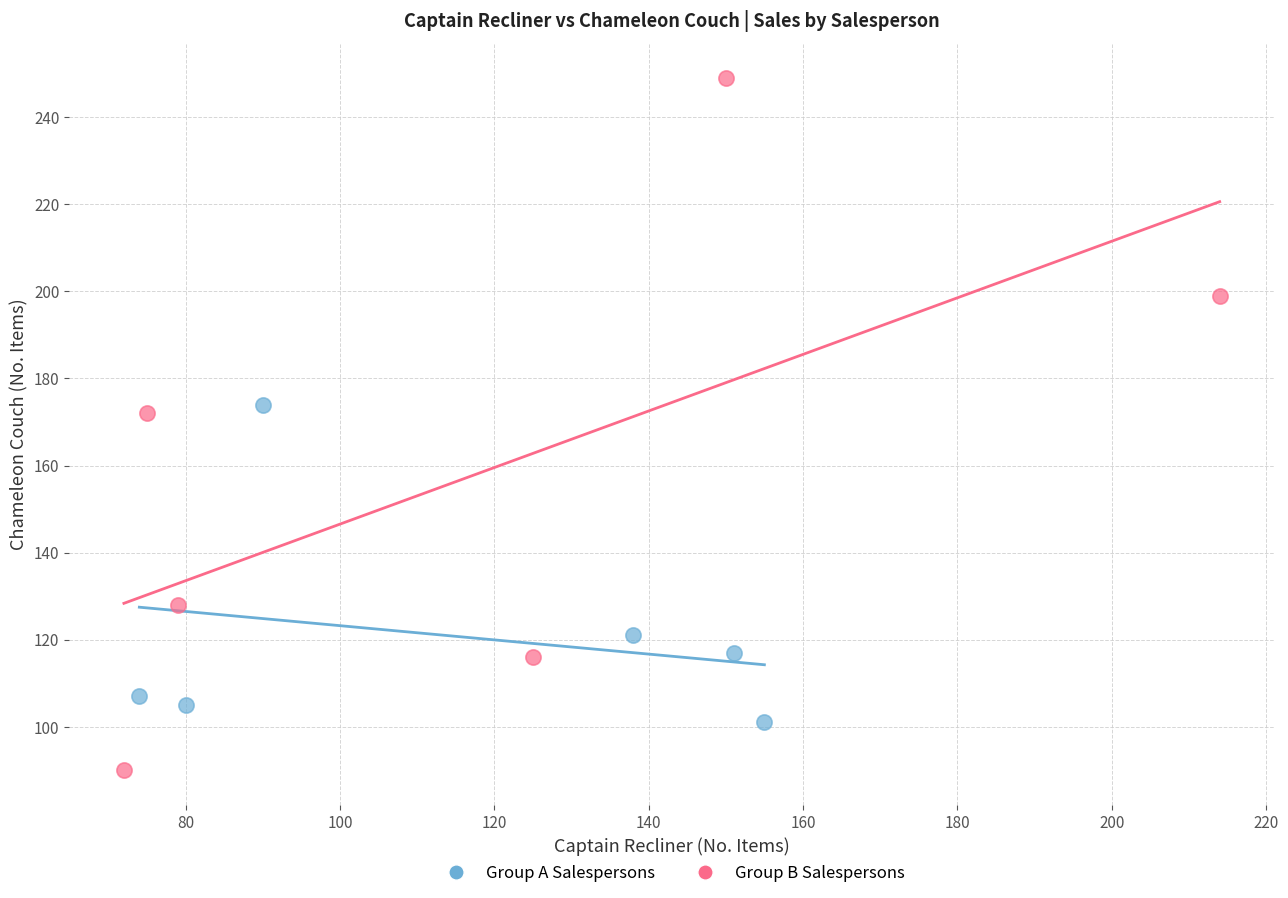

Which series has the widest spread of Y values?

Group B Salespersons